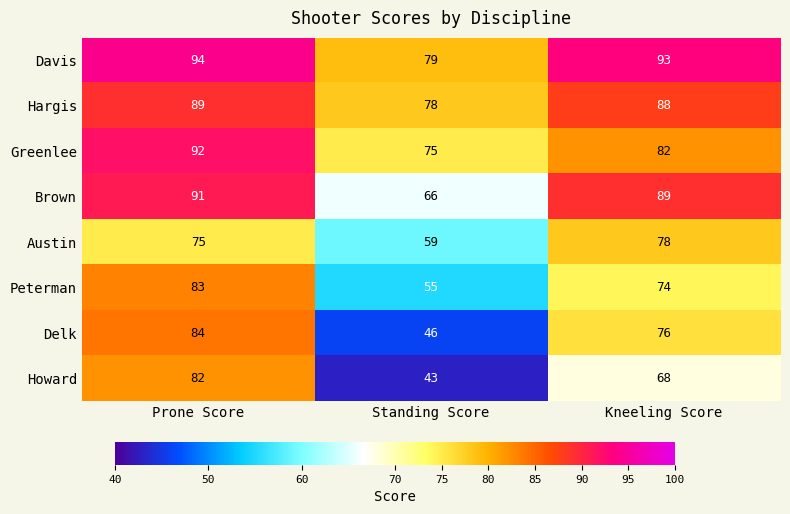

Count the number of categories in the chart.

3